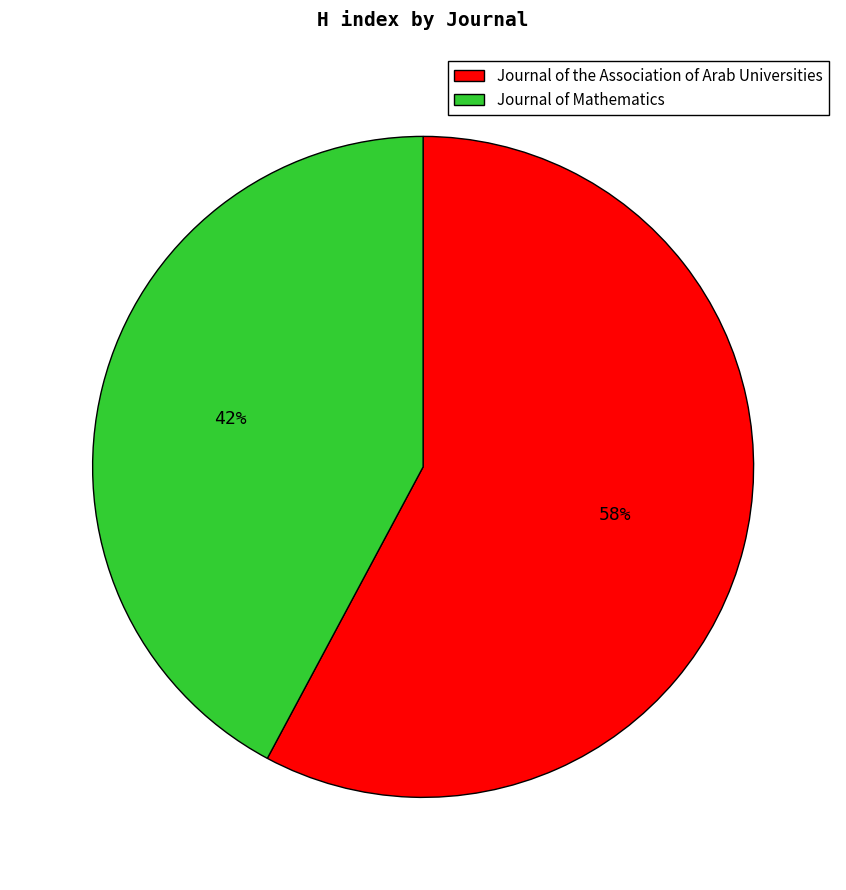

What is the largest slice in the pie chart?

Journal of the Association of Arab Universities